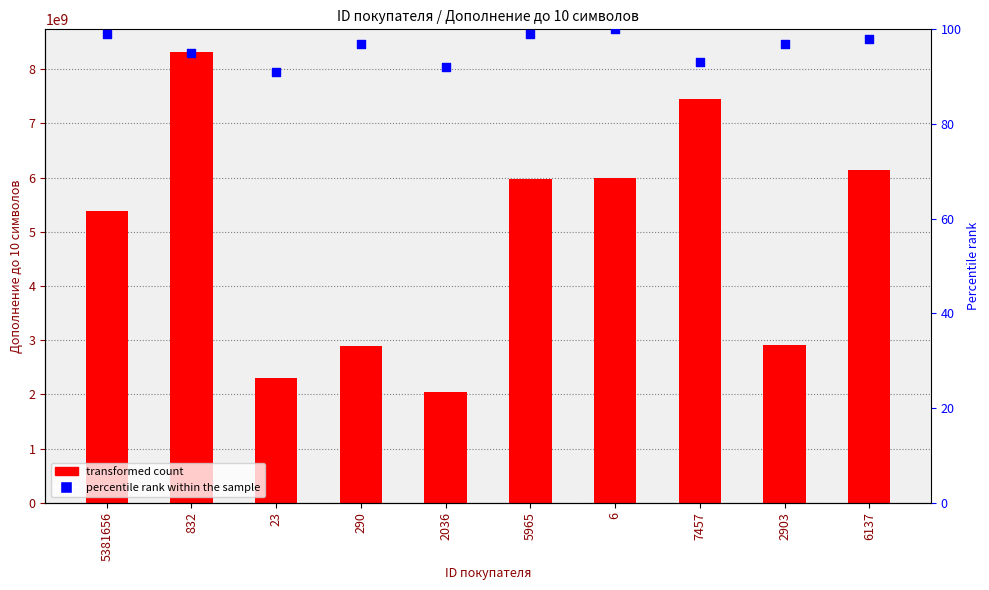

Which series reaches the maximum Y coordinate?

Дополнение до 10 символов